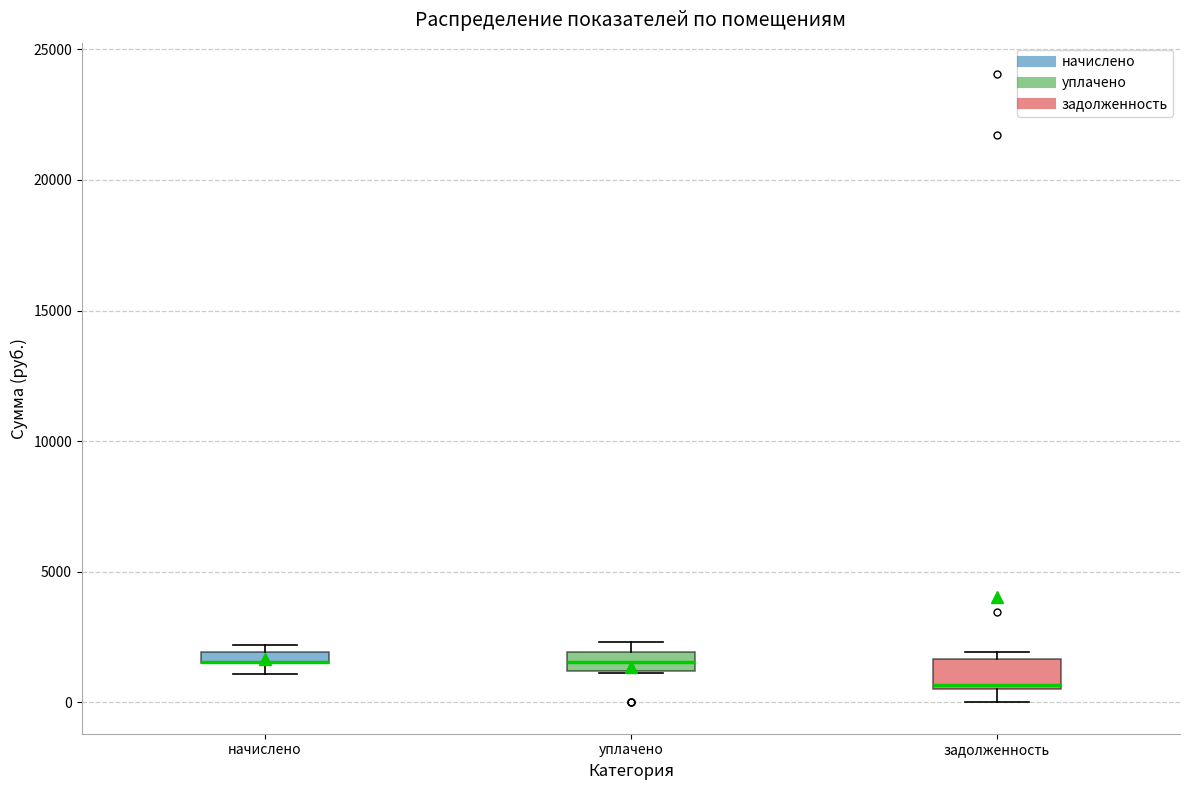

Where is the upper edge of the box for начислено on the y-axis? The values are not printed on the chart, so give them approximately, as read against the axis.

2000